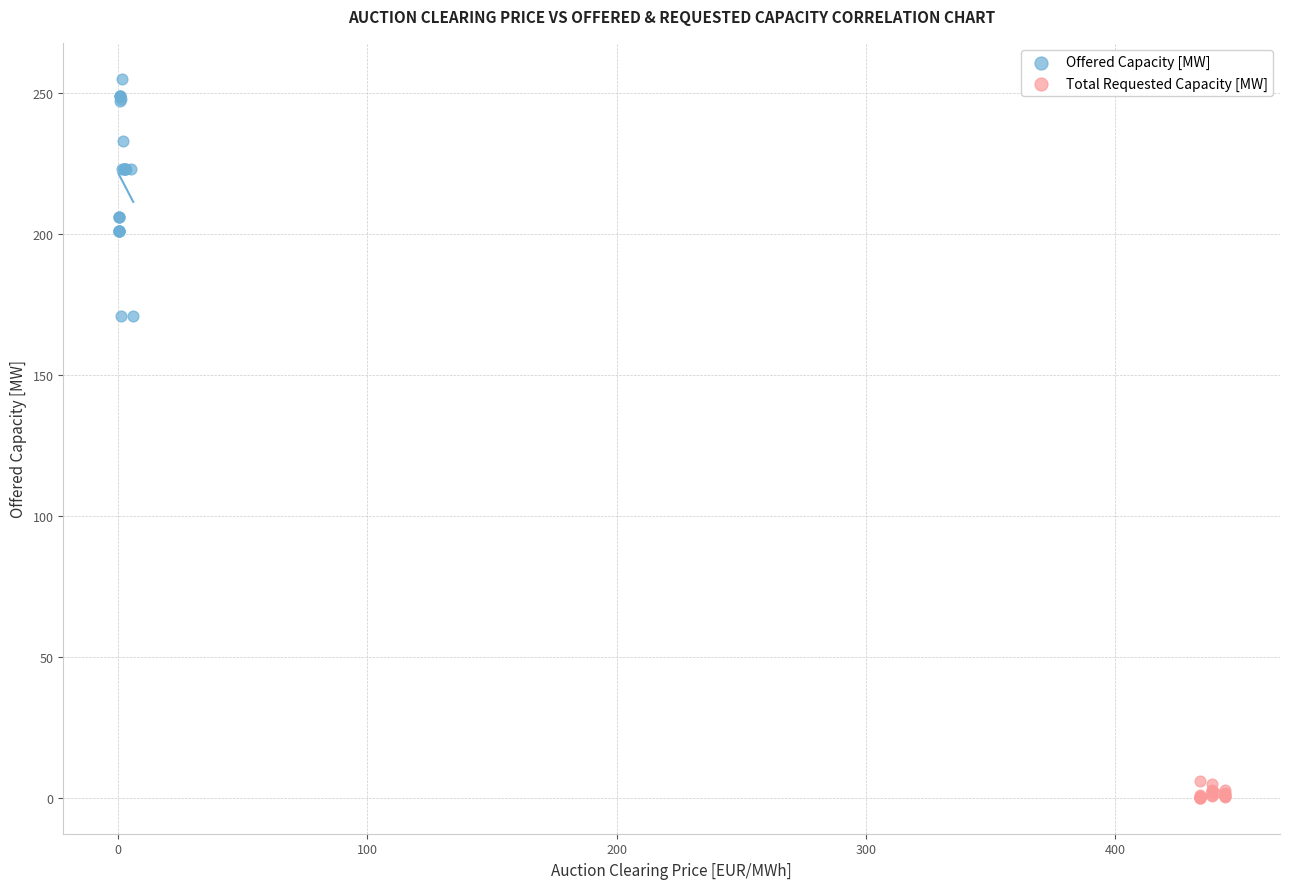

Which series reaches the maximum Y coordinate?

Offered Capacity [MW]